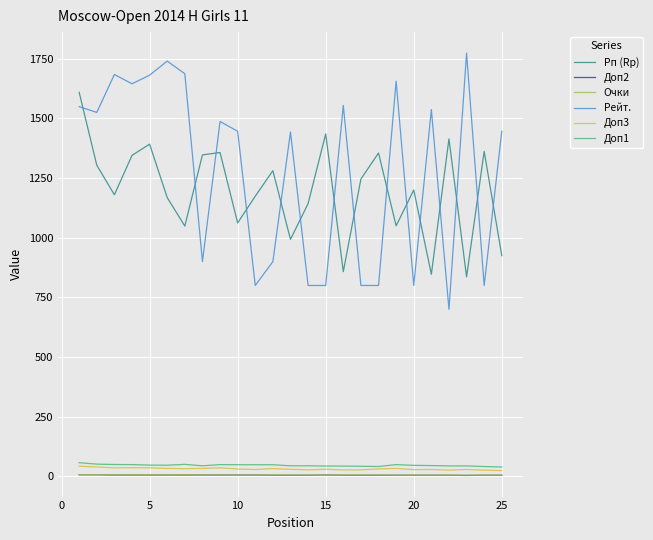

What is the maximum value shown in the chart?

1773.0